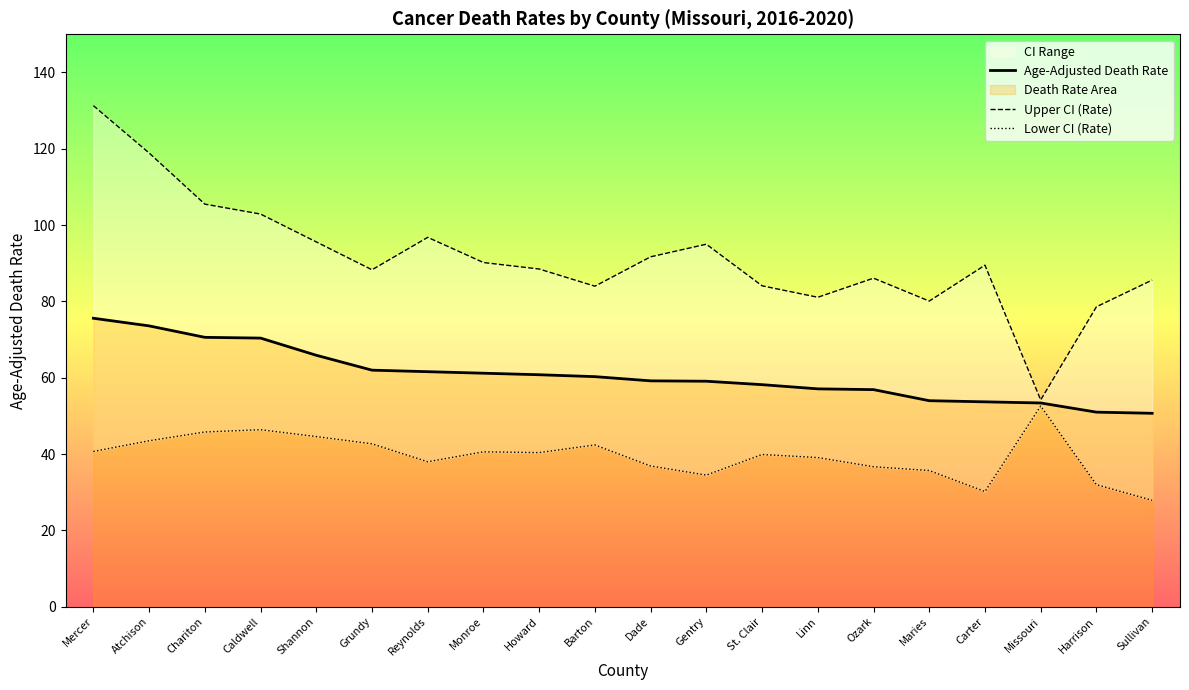

What is the label of the 4th point from the left?

Caldwell